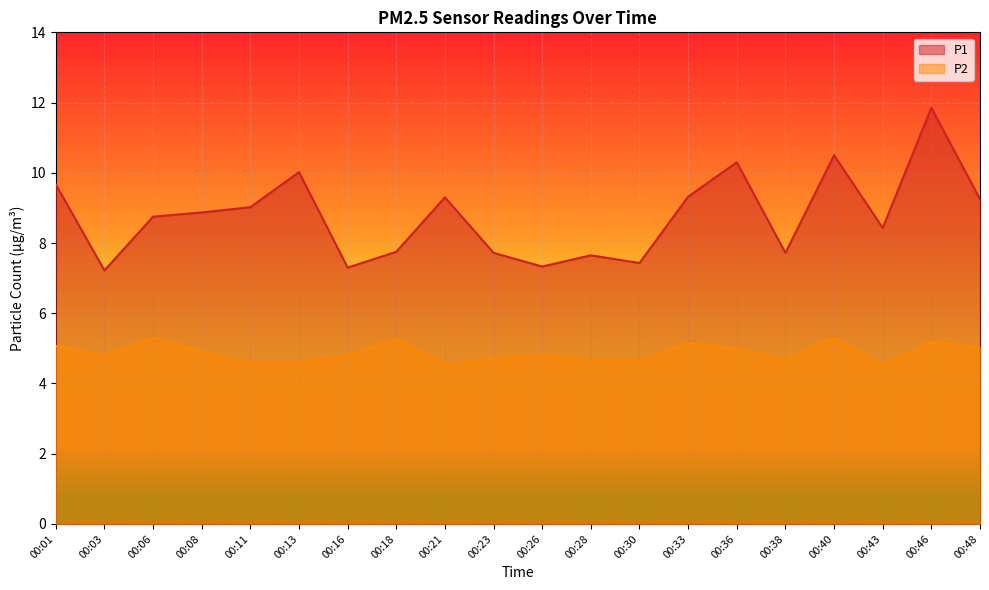

What are all the series names shown in the legend?

P1, P2